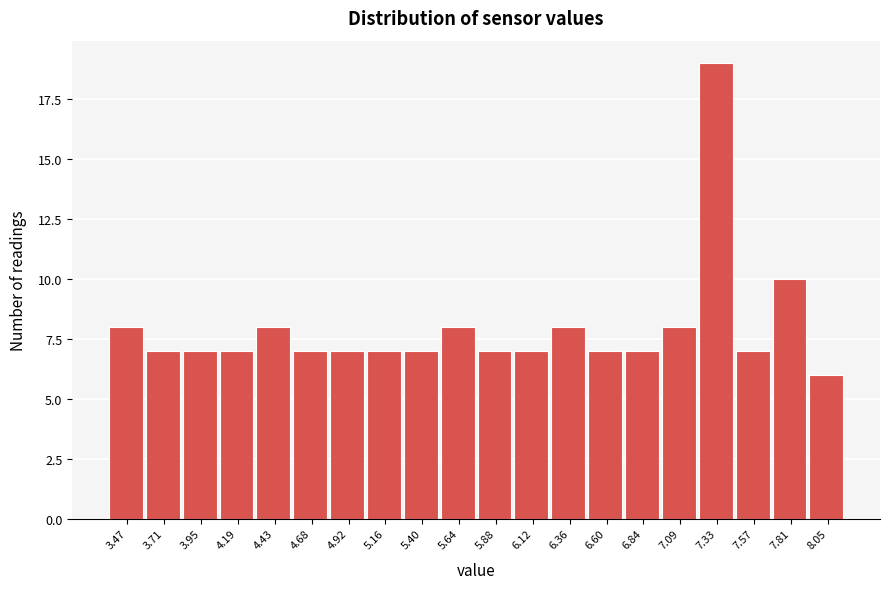

Over which range of the x-axis is the bar tallest?

7.20 to 7.45